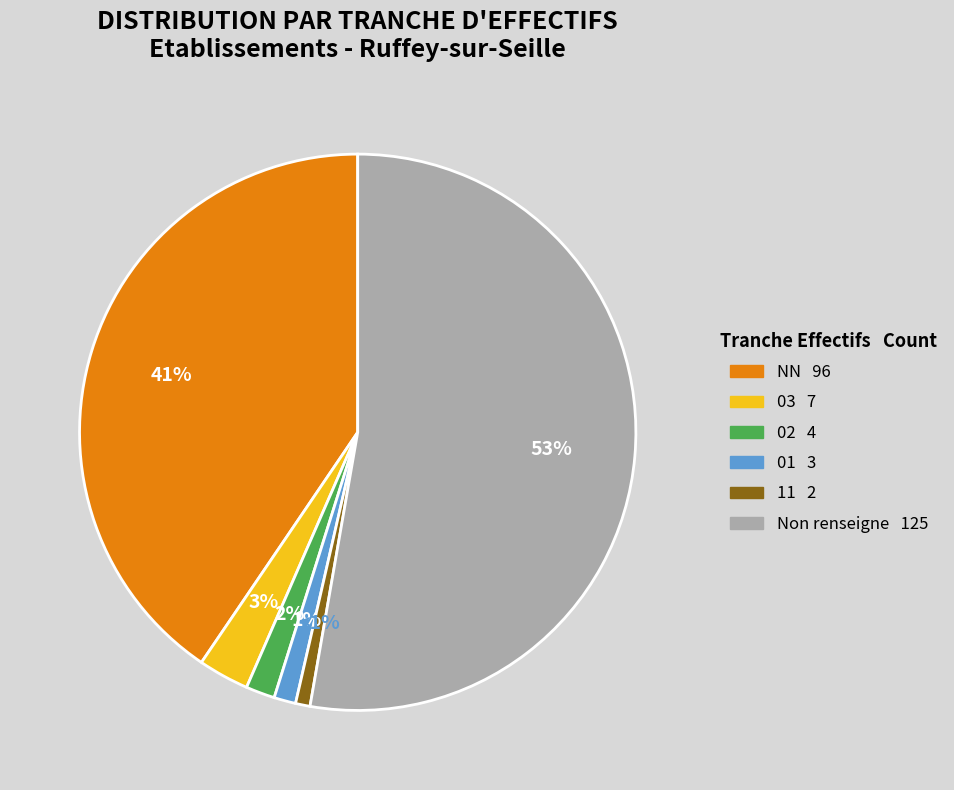

To the nearest percent, what is the average slice percentage?

17%